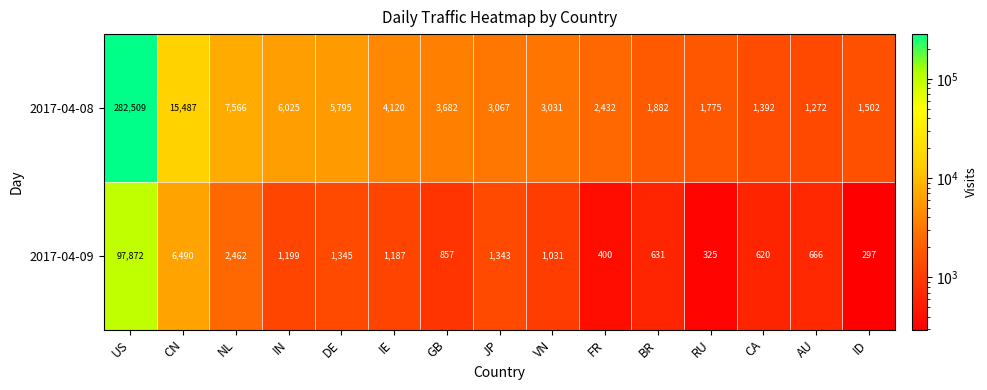

Which label corresponds to the smallest value in the chart?

ID